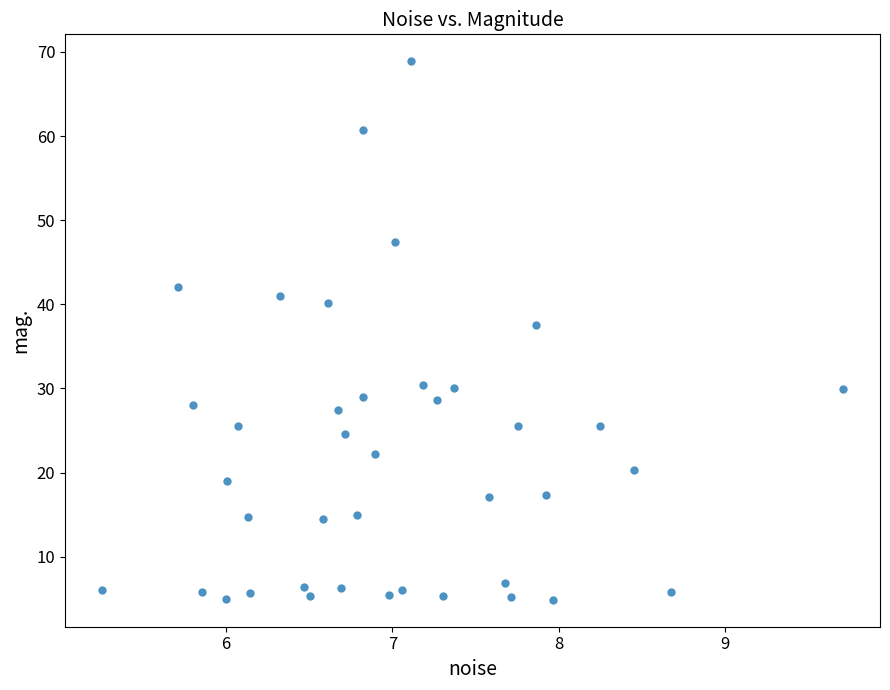

What Y value in the scatter plot is closest to 36?

37.6